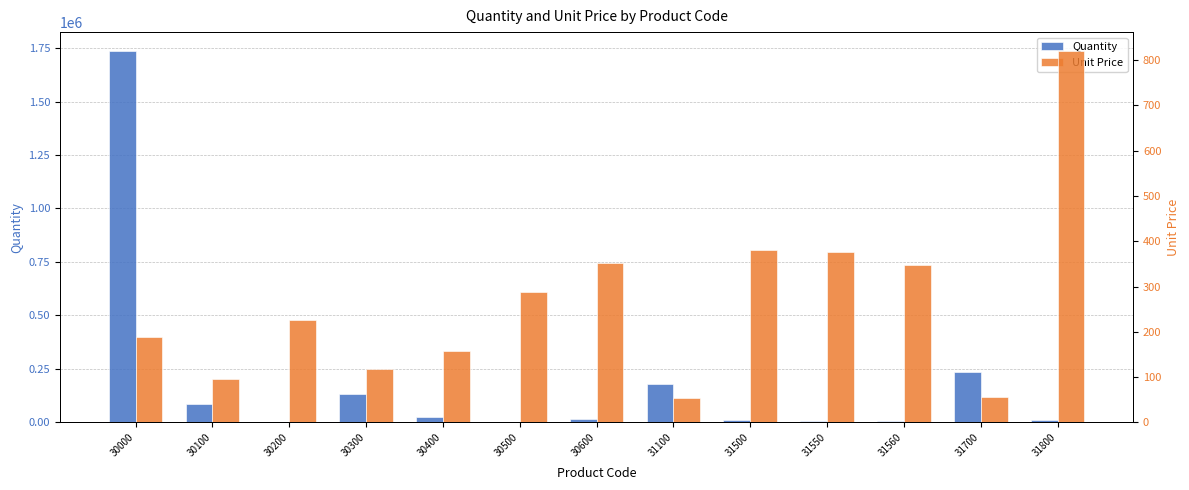

How many groups of bars are there?

13